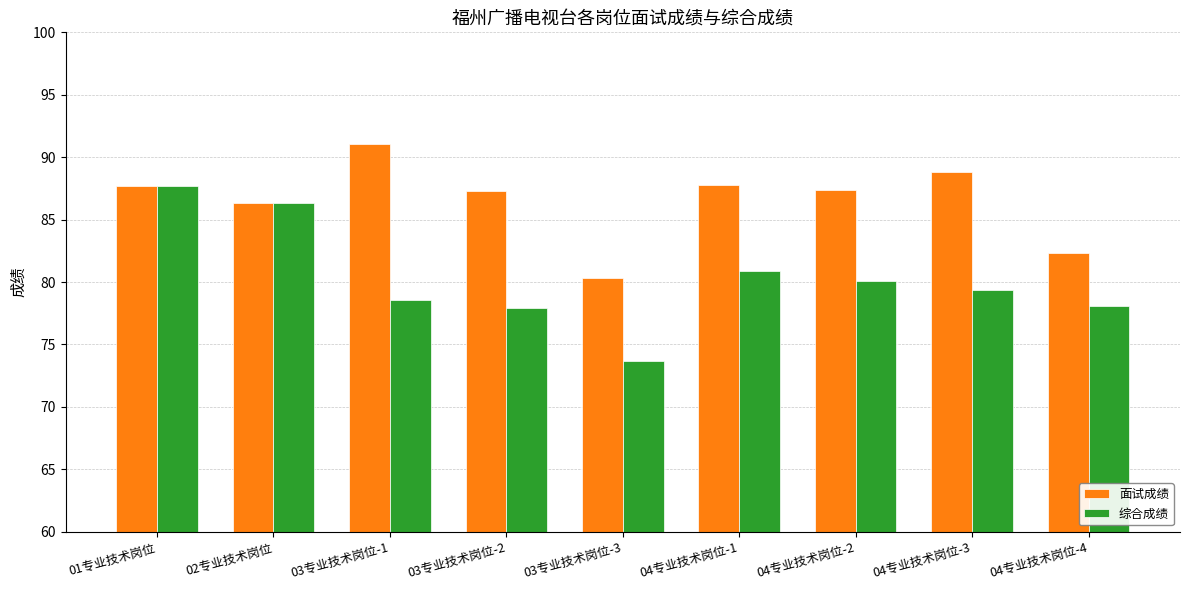

What is the value of the 面试成绩 bar at the 4th from the left?

87.3